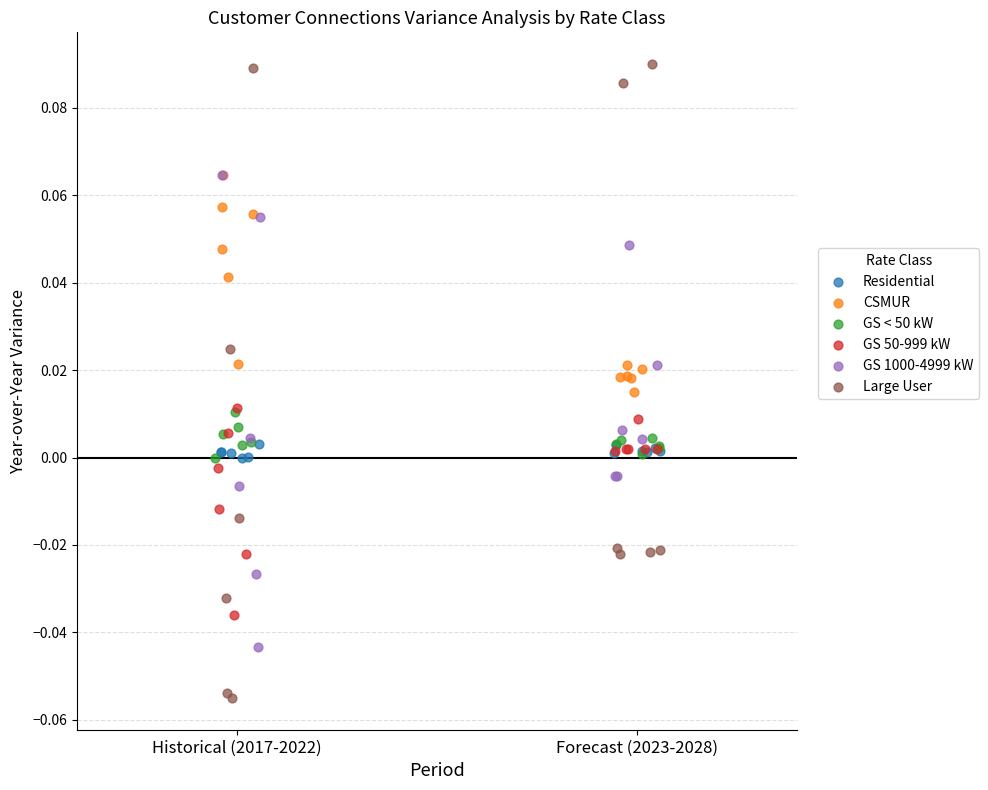

Which series reaches the minimum Y coordinate?

Large User